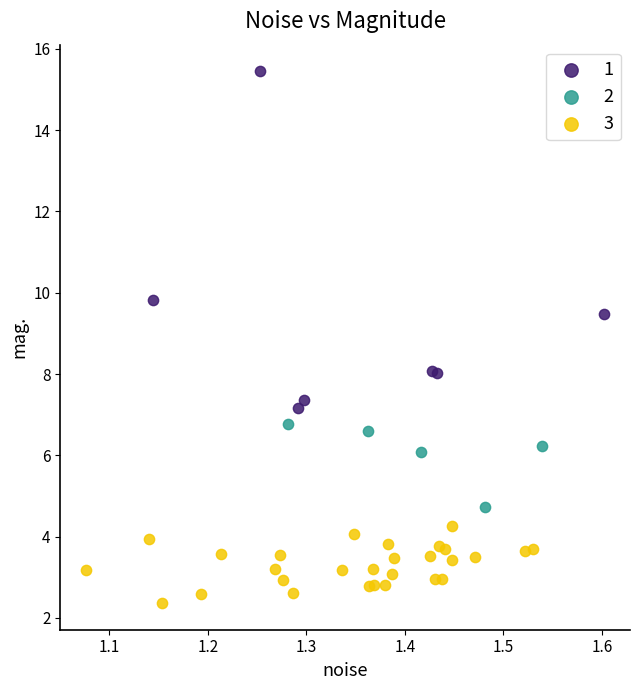

Which series contains the lowest Y value?

3